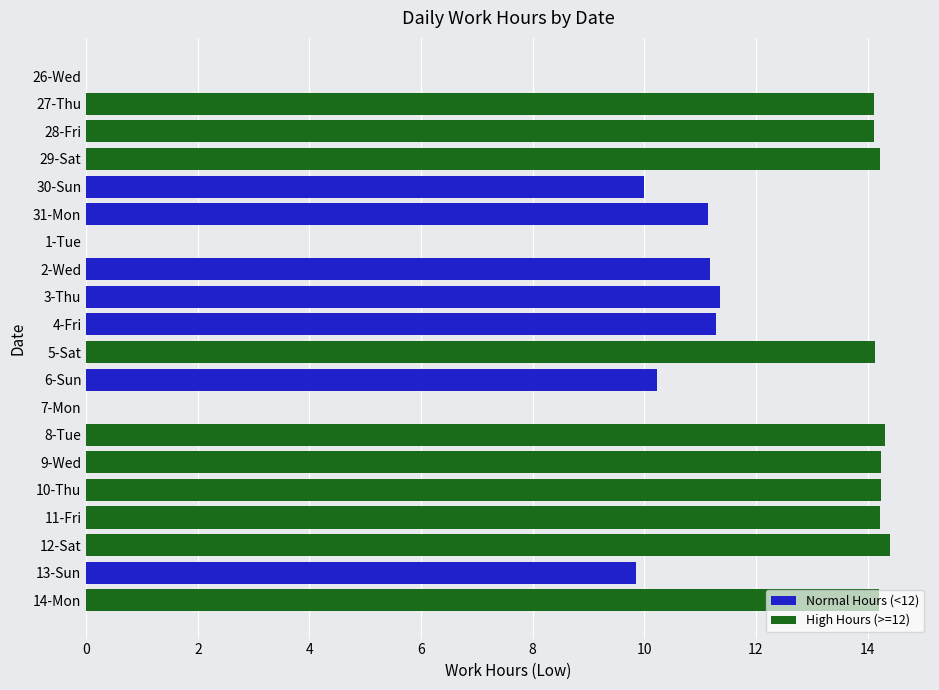

True or false: the data shows 9.9 at 13-Sun.

True